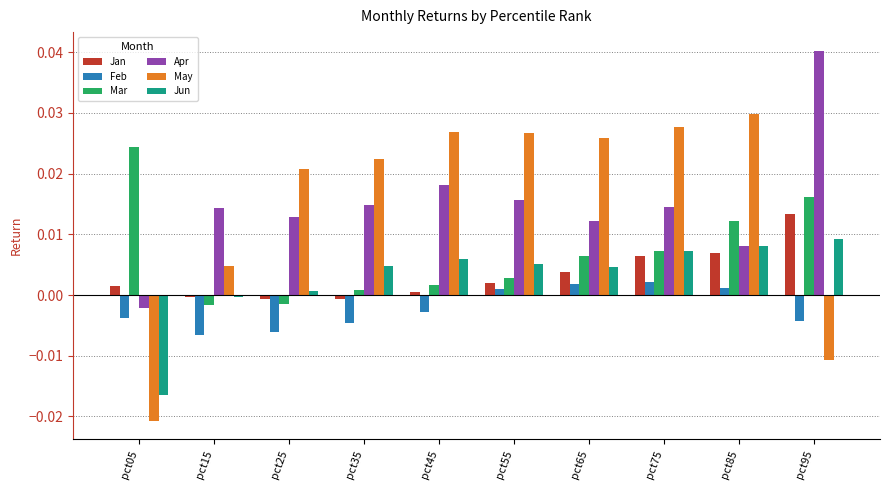

Is it true that Apr equals 0.0 at pct15?

True